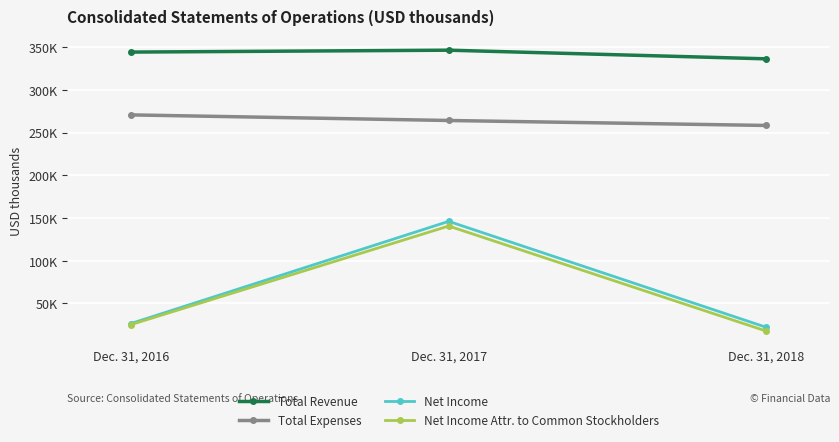

Where is Net Income nearest to the value 84085?

Dec. 31, 2016